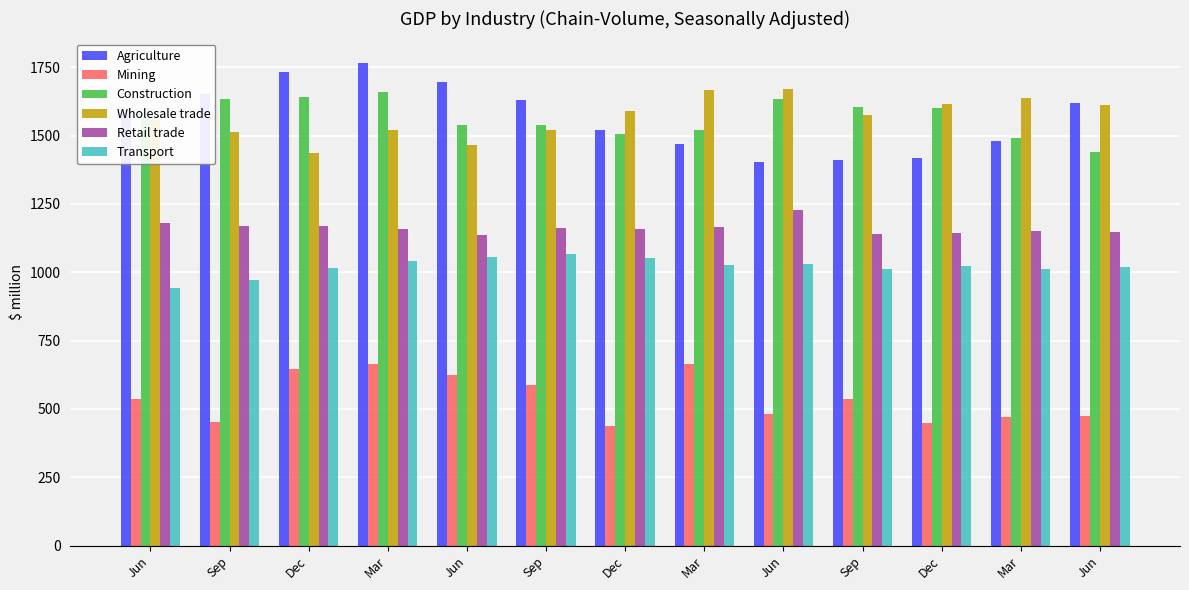

What are all the series names shown in the legend?

Agriculture, Mining, Construction, Wholesale trade, Retail trade, Transport